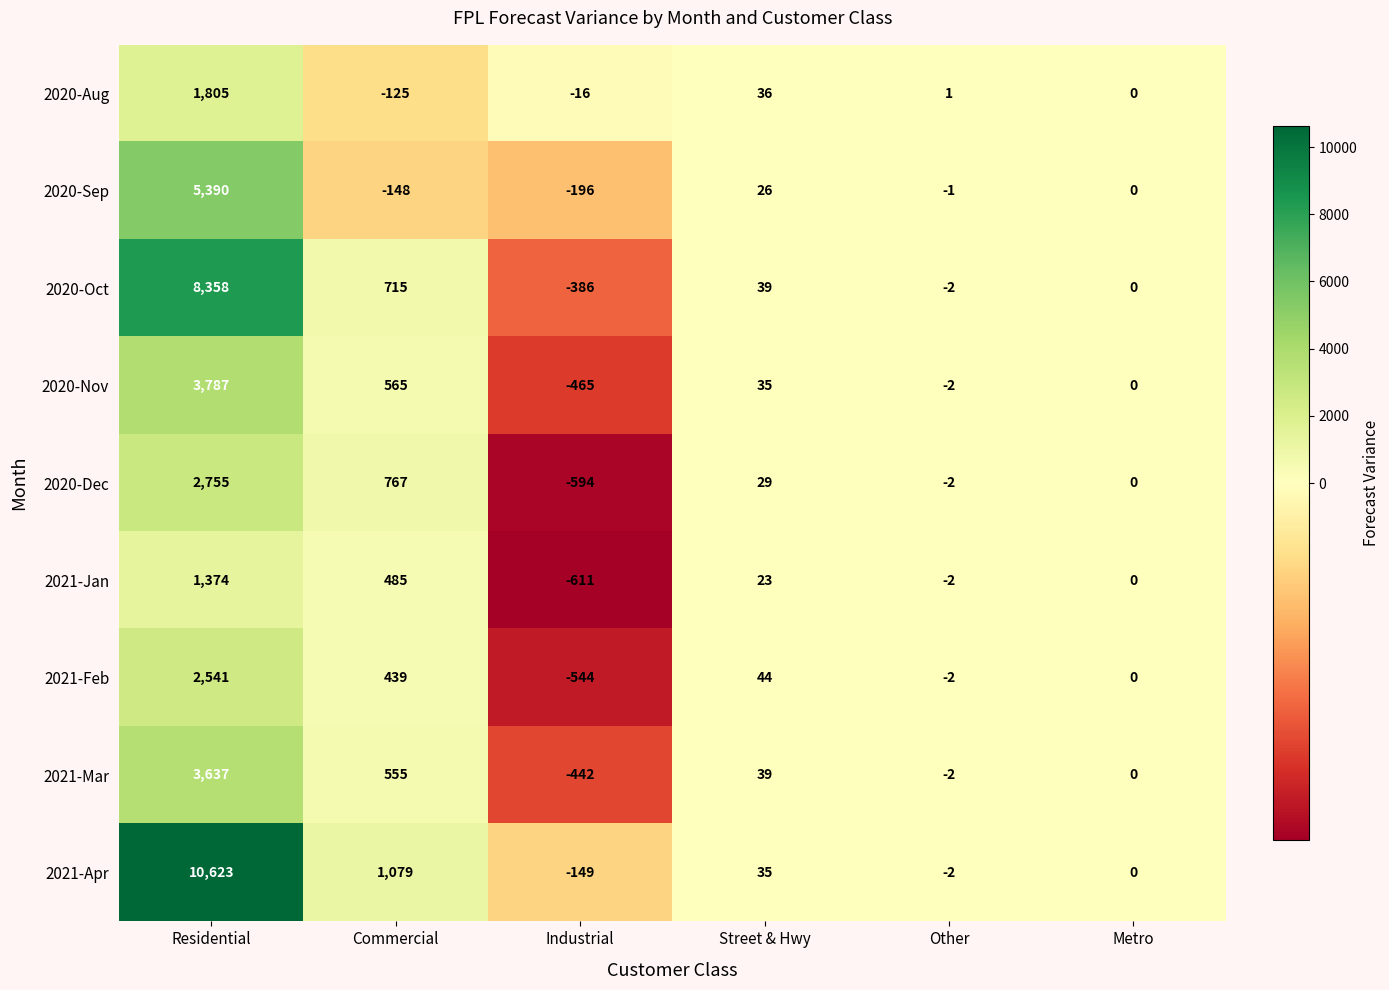

Which series has the largest total across all categories?

2021-Apr